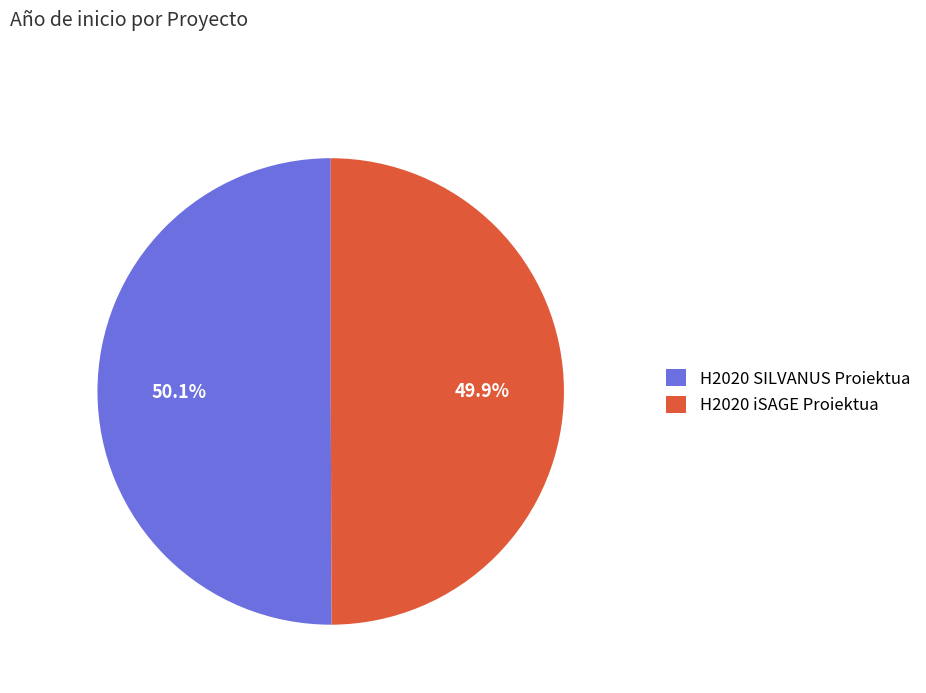

How much of the chart is everything except H2020 iSAGE Proiektua?

50.1%